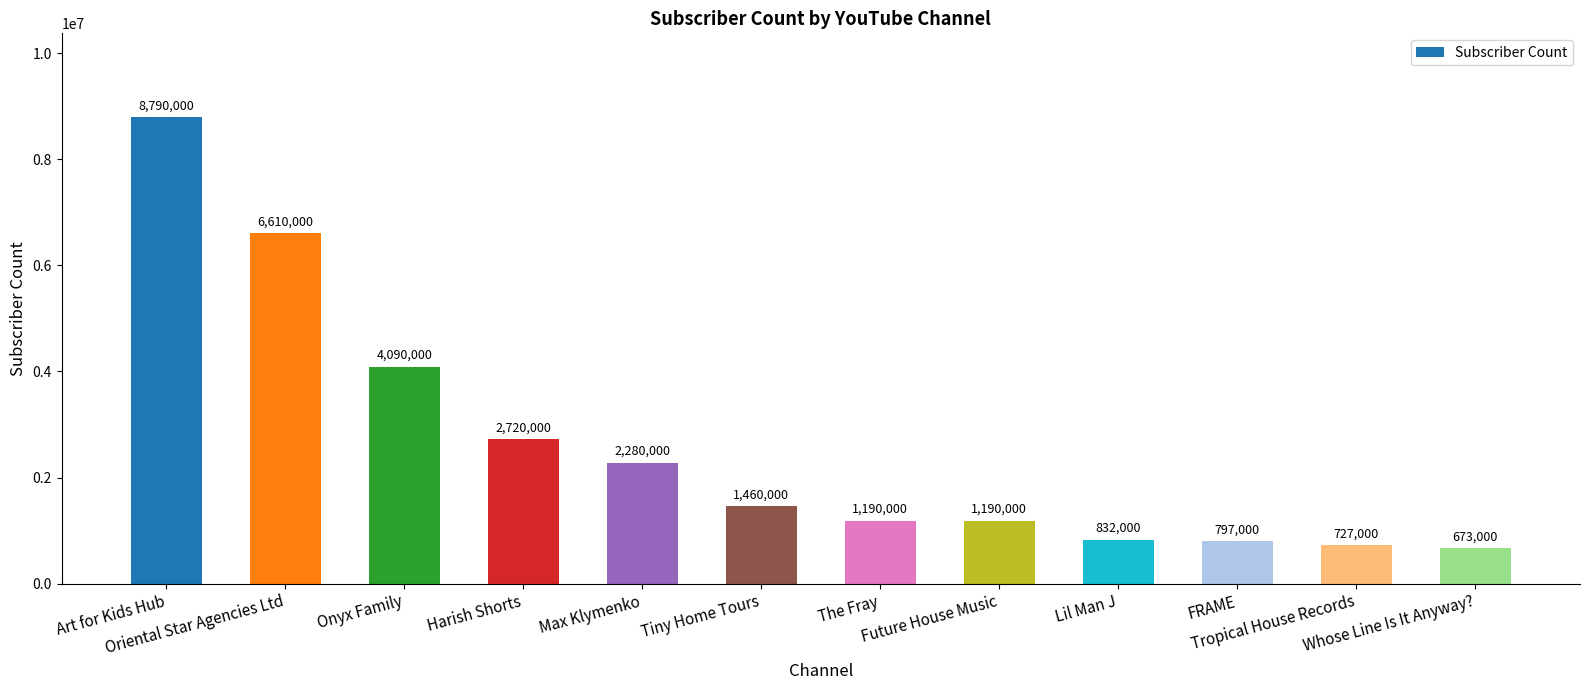

What is the sum of the values at Tiny Home Tours and Harish Shorts?

4180000